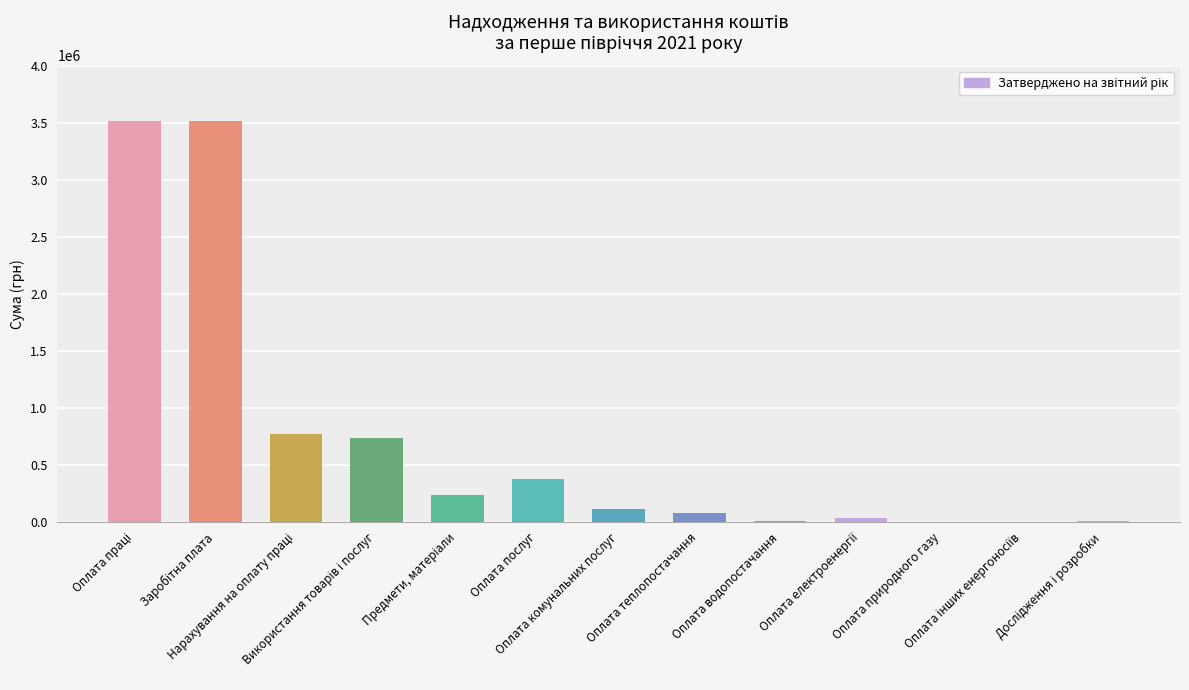

What is the greatest value displayed?

3517048